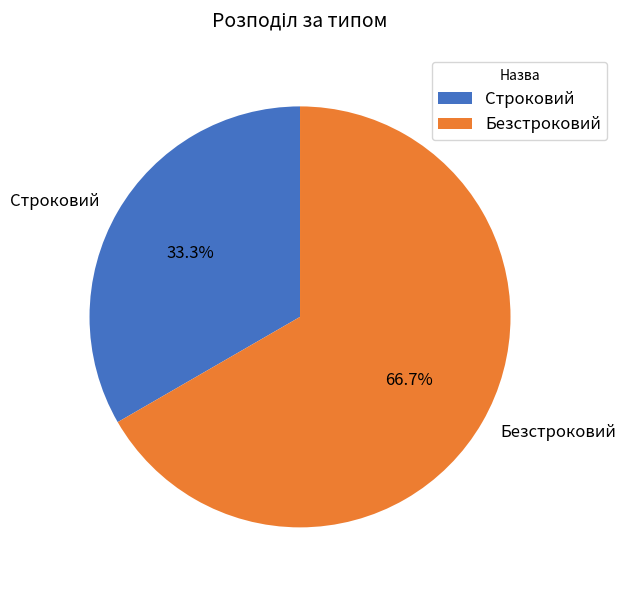

Is there any slice that represents more than half of the pie?

Yes